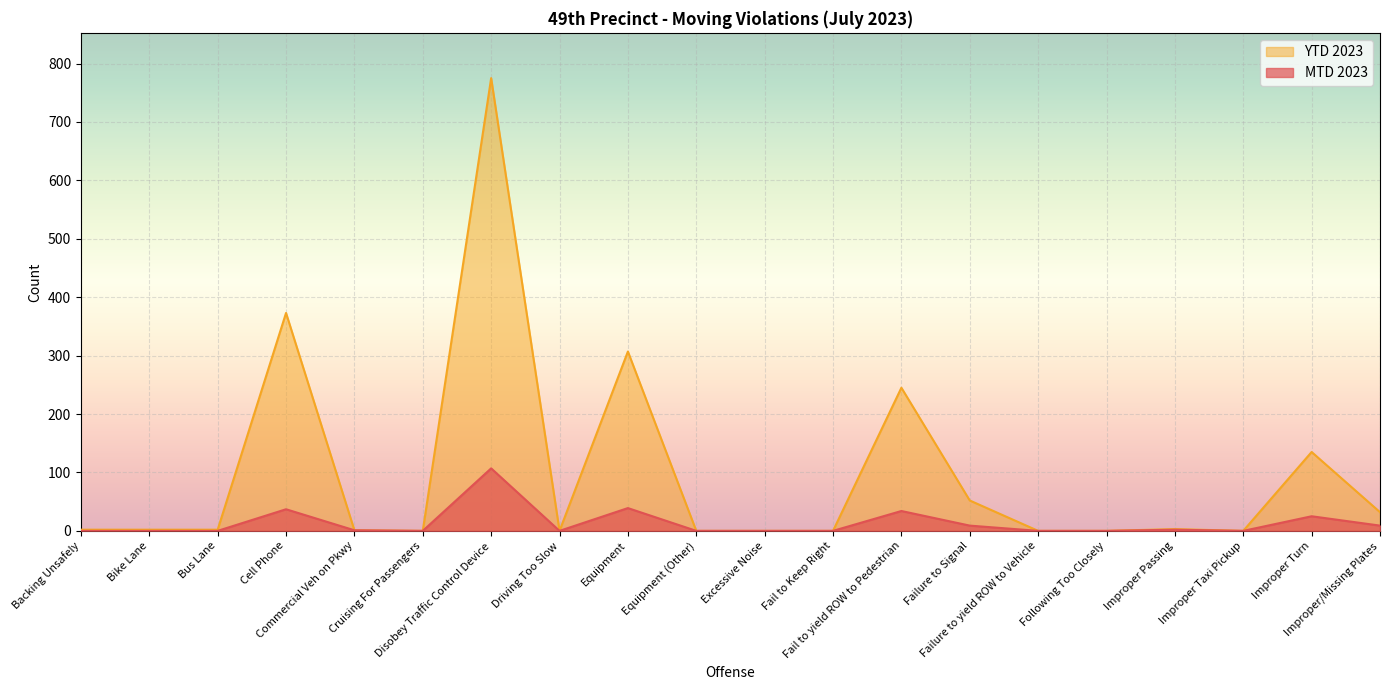

Does the chart display data point markers on the line(s)?

No